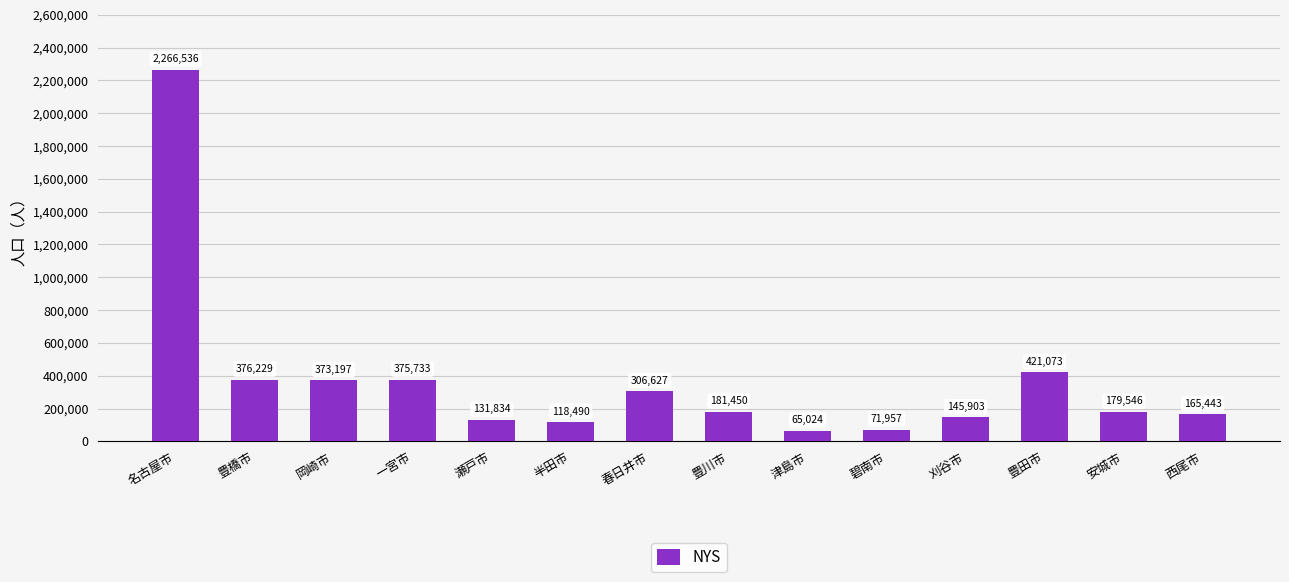

How many data points are less than 181450?

7